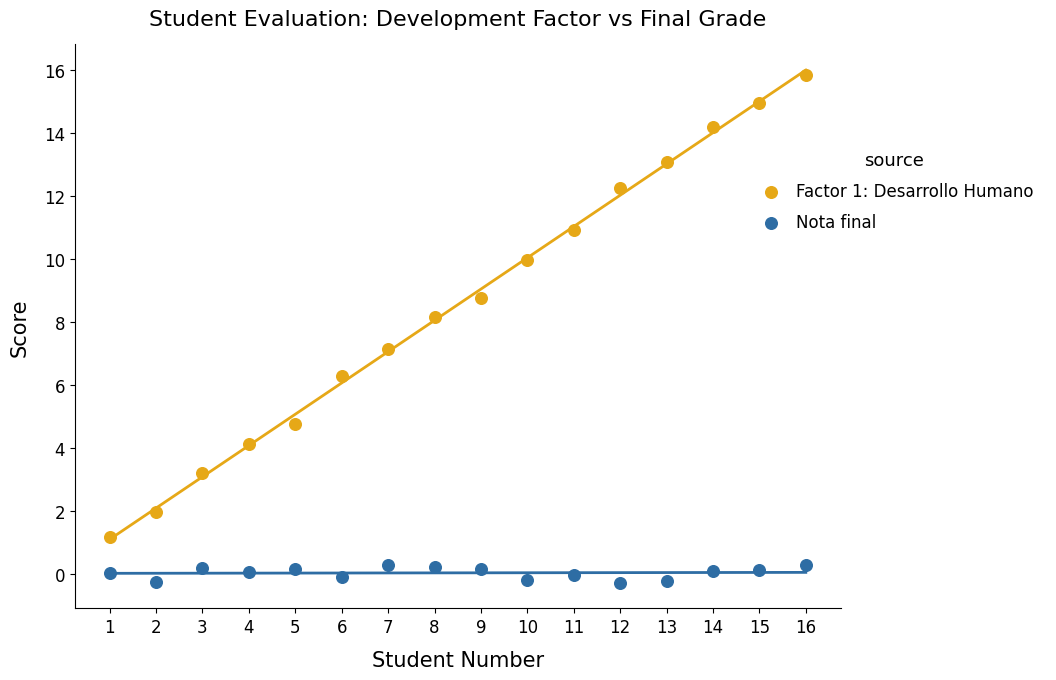

What are all the series names shown in the legend?

Factor 1: Desarrollo Humano, Nota final